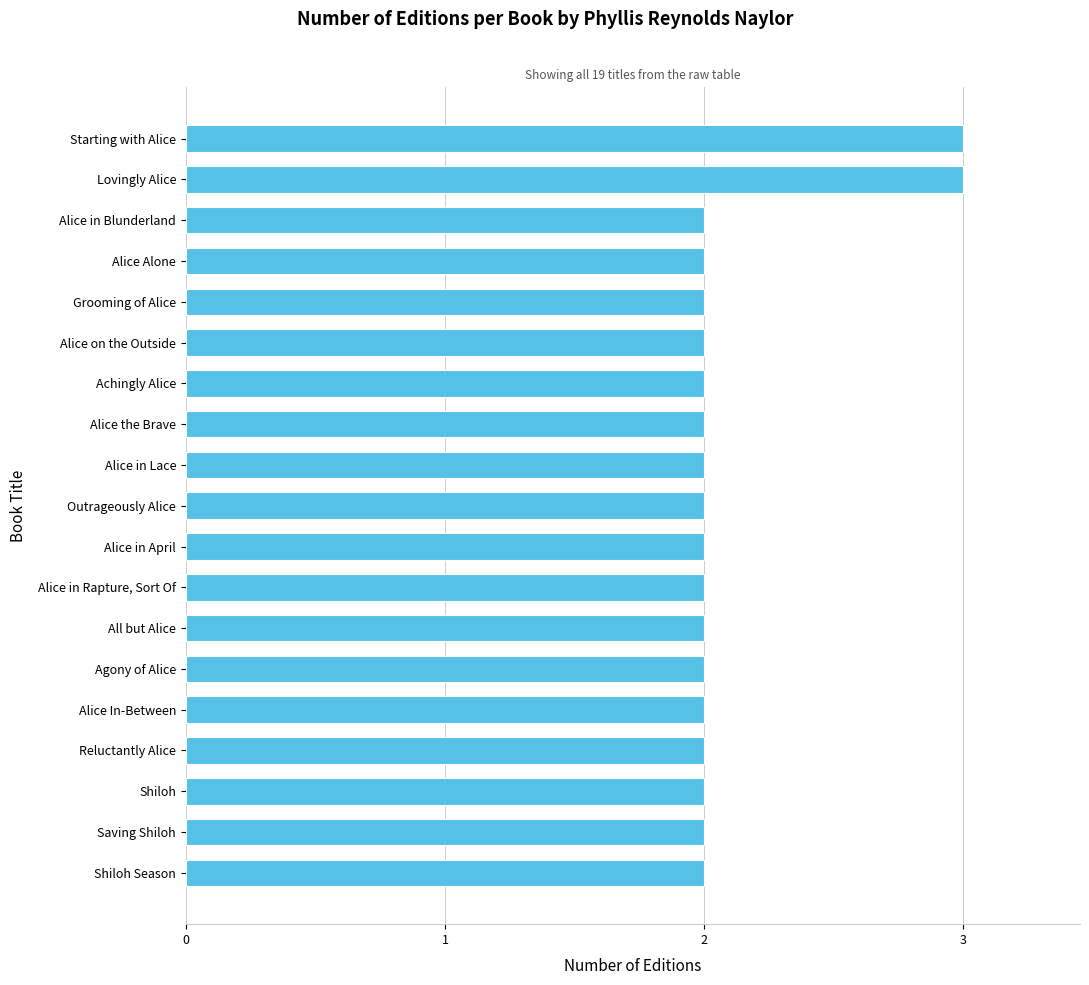

What is the ratio of the value at All but Alice to the value at Shiloh?

1.0